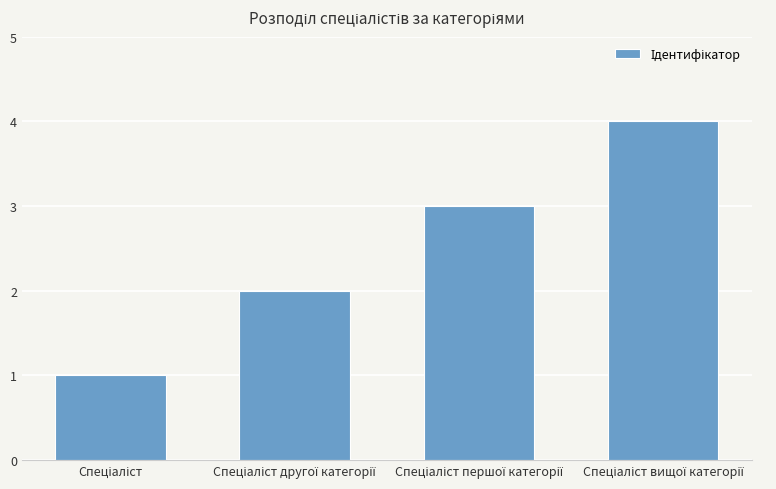

Are the bars horizontal?

No